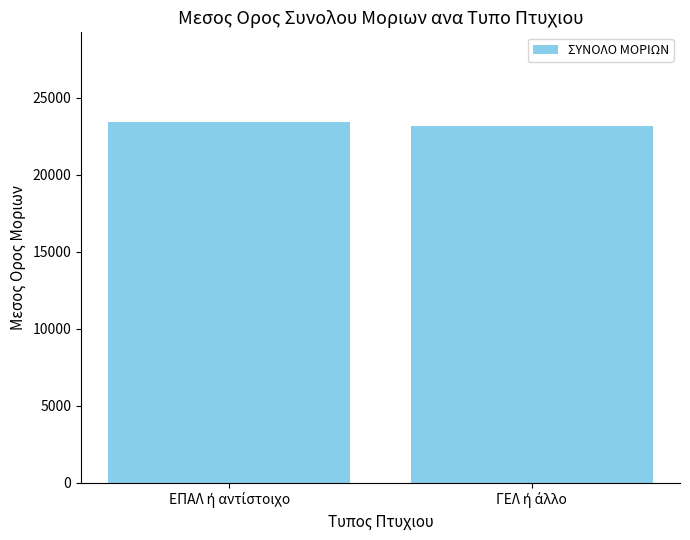

What is the value of the 1st bar from the left?

23387.5